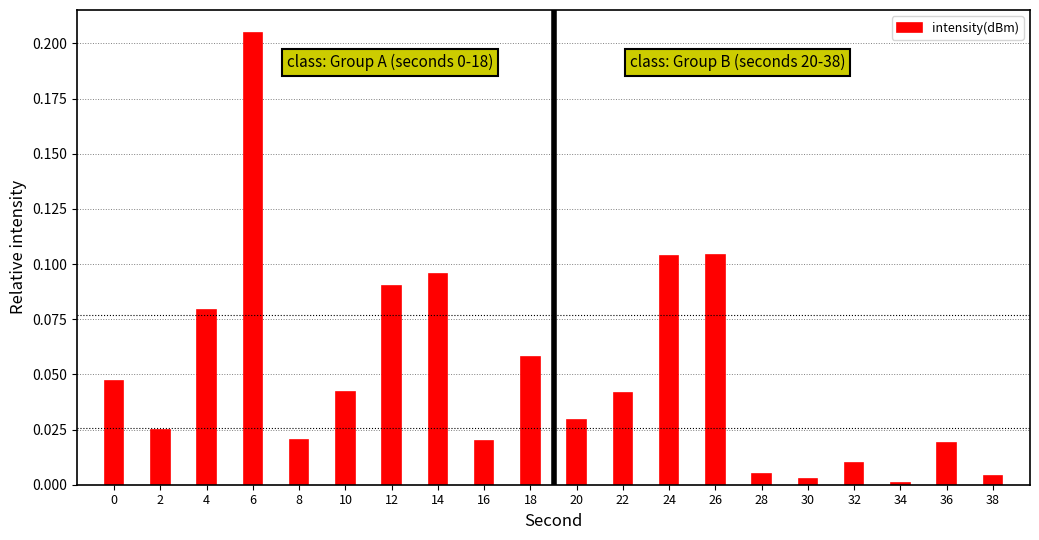

Is it true that the value at 10 is 0.0?

True